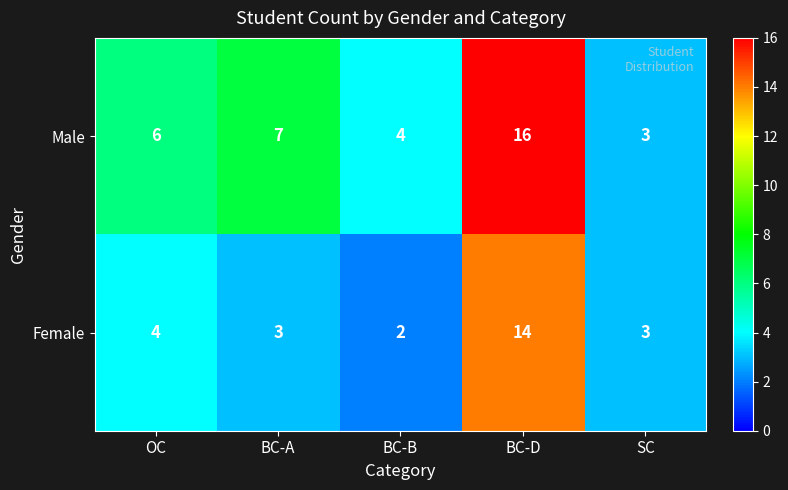

At which label is Male closest to 9?

BC-A